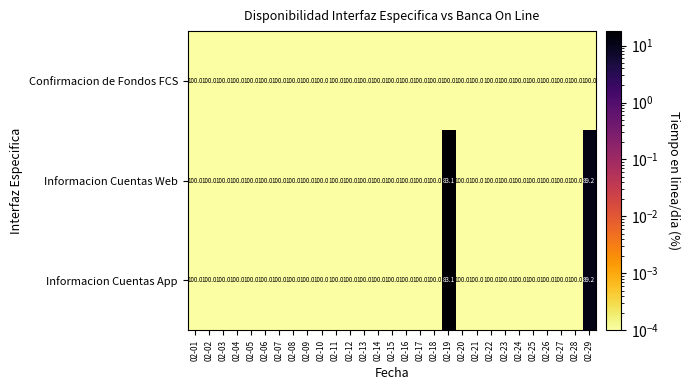

Count the number of data series in this chart.

3